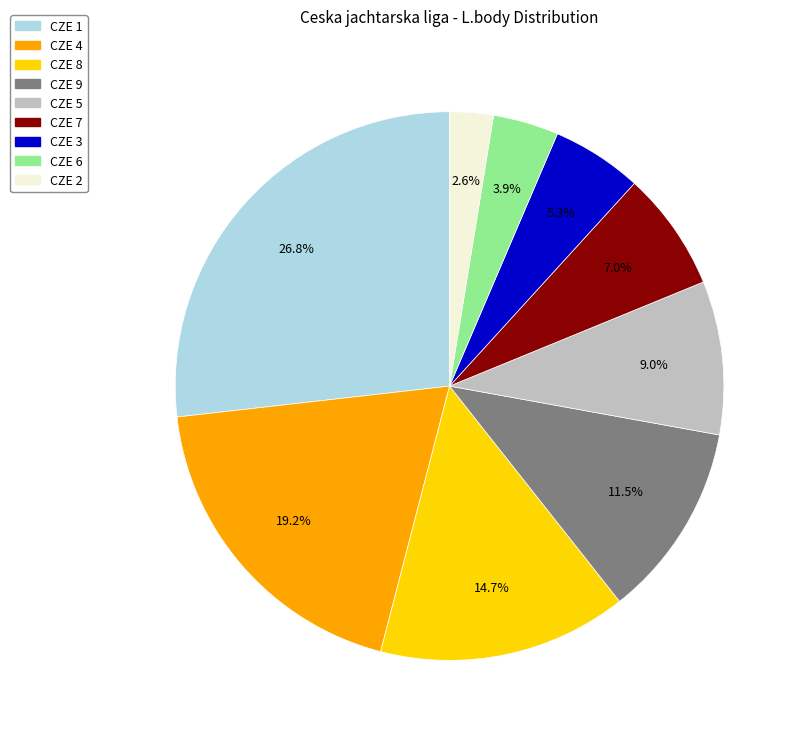

How much of the chart is everything except CZE 7?

93.0%